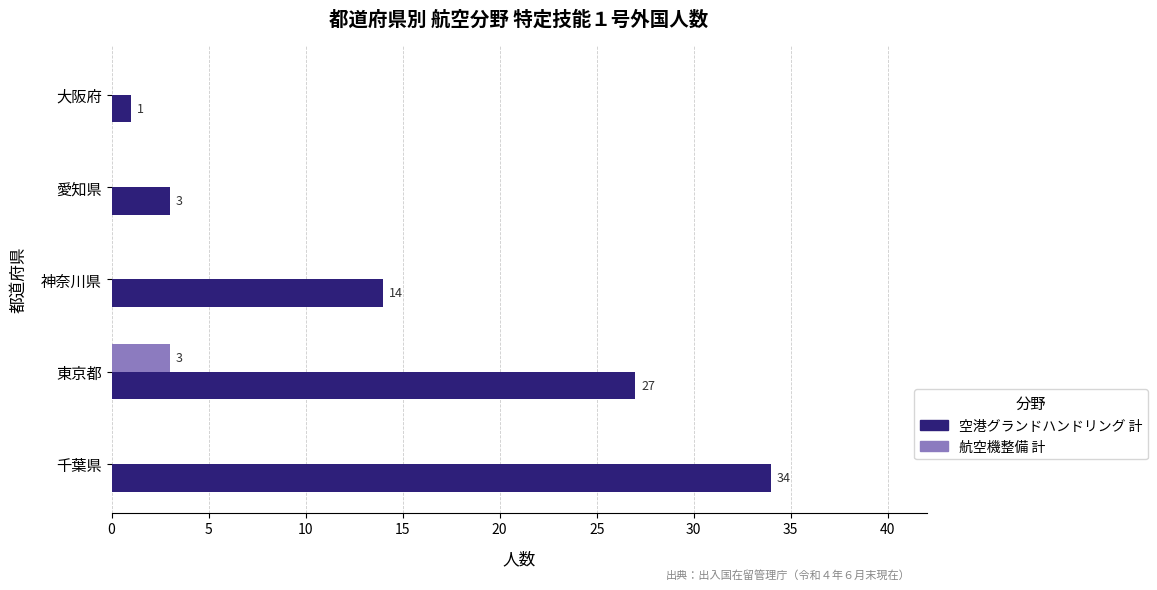

At which label does 空港グランドハンドリング 計 reach its peak?

千葉県